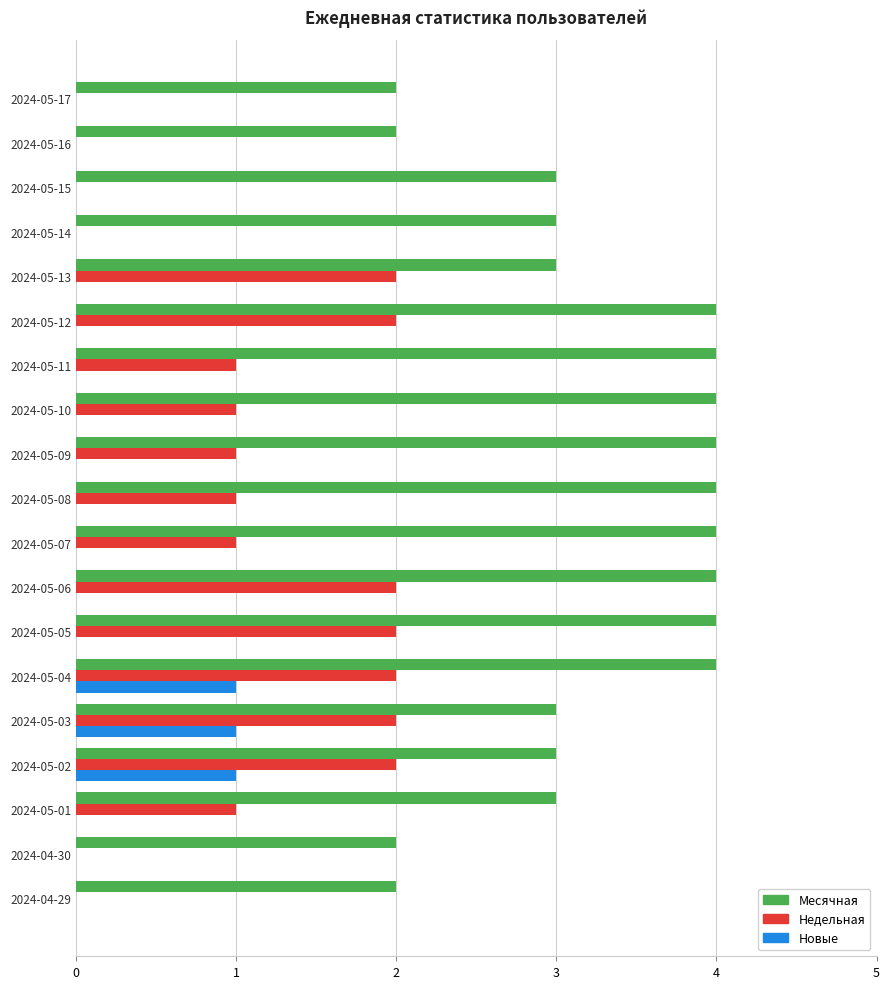

Is it true that Месячная equals 2 at 2024-05-17?

True